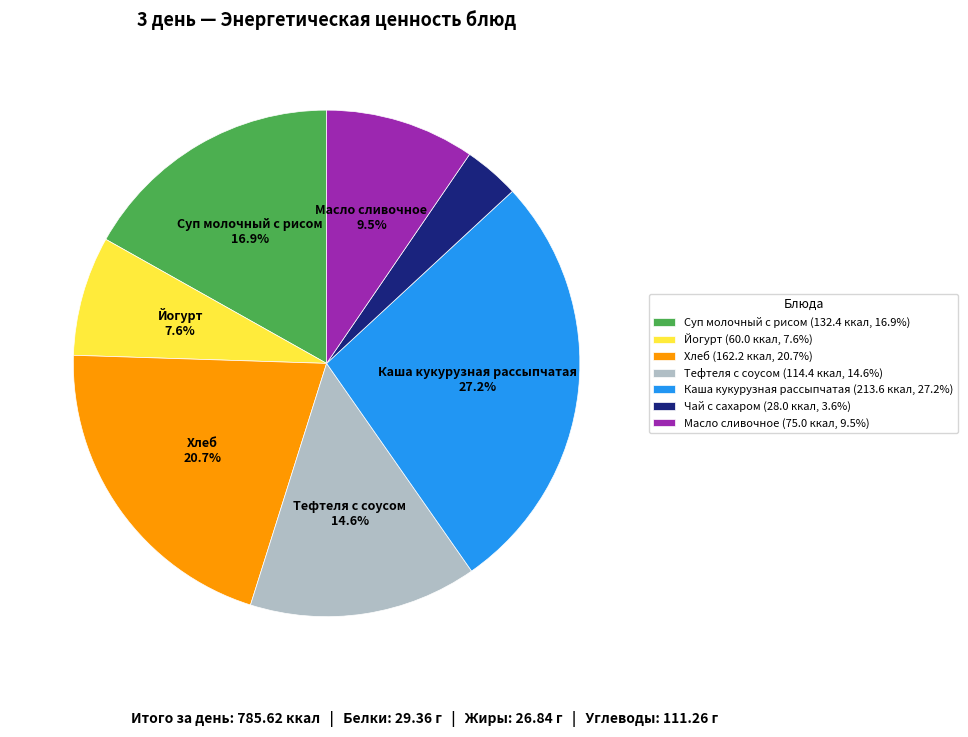

True or false: Каша кукурузная рассыпчатая accounts for 42% of the total.

False